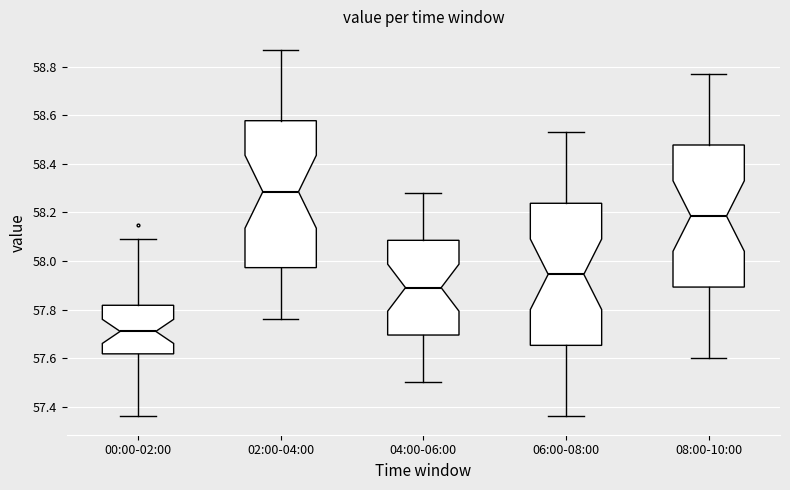

Which box has the highest median line?

02:00-04:00